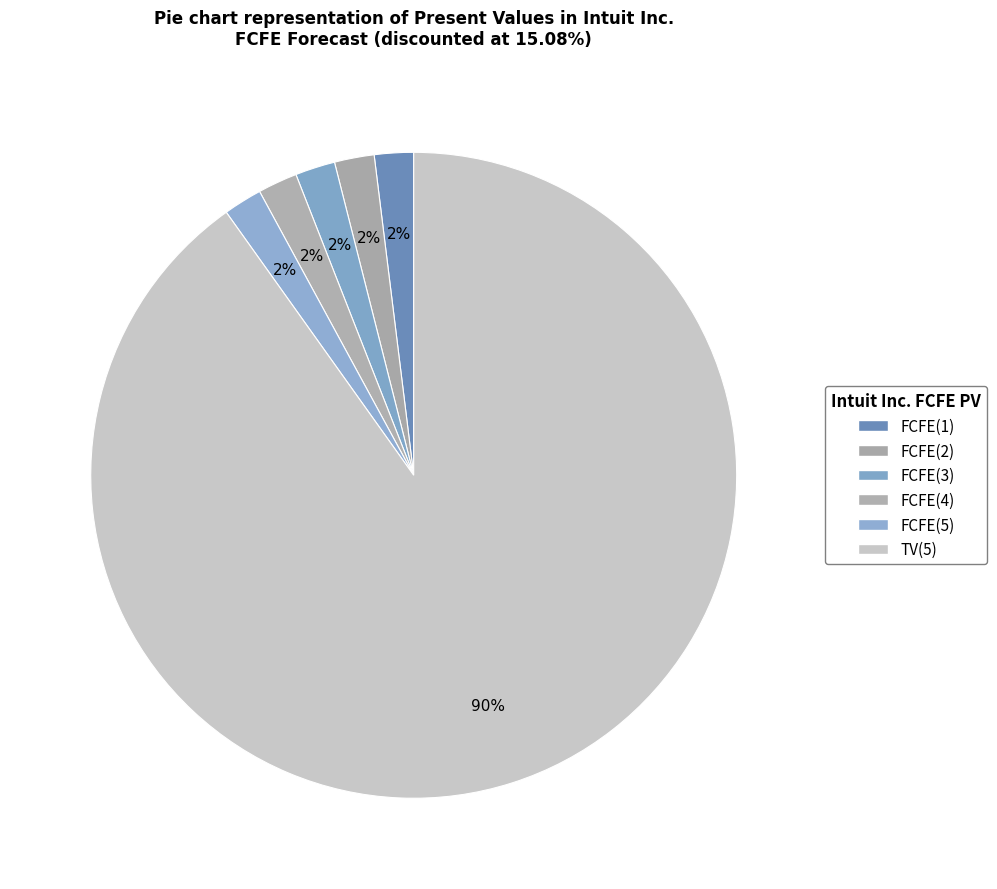

The FCFE(4) slice represents 1% of the pie. True or false?

False